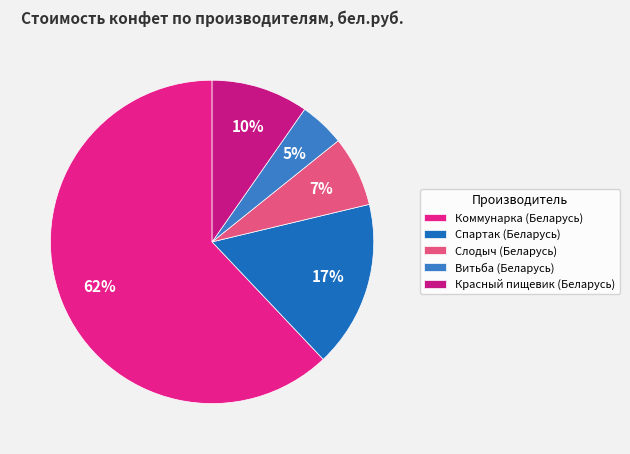

Does Витьба (Беларусь) account for over 50% of the chart?

No